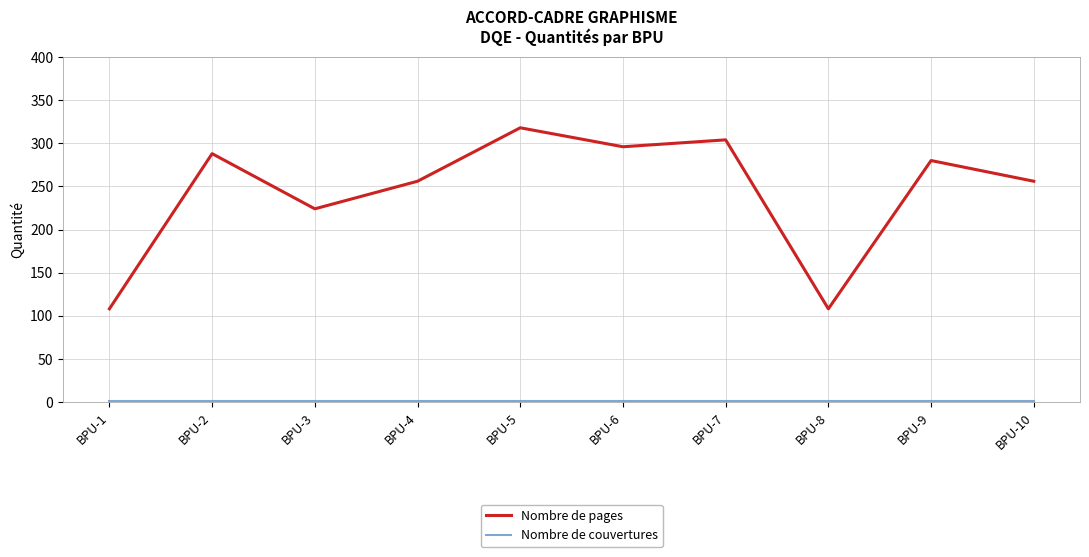

How many lines are shown in the chart?

2